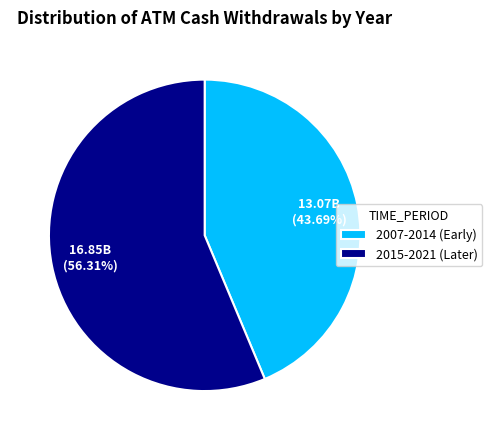

How many slices are in this pie chart?

2